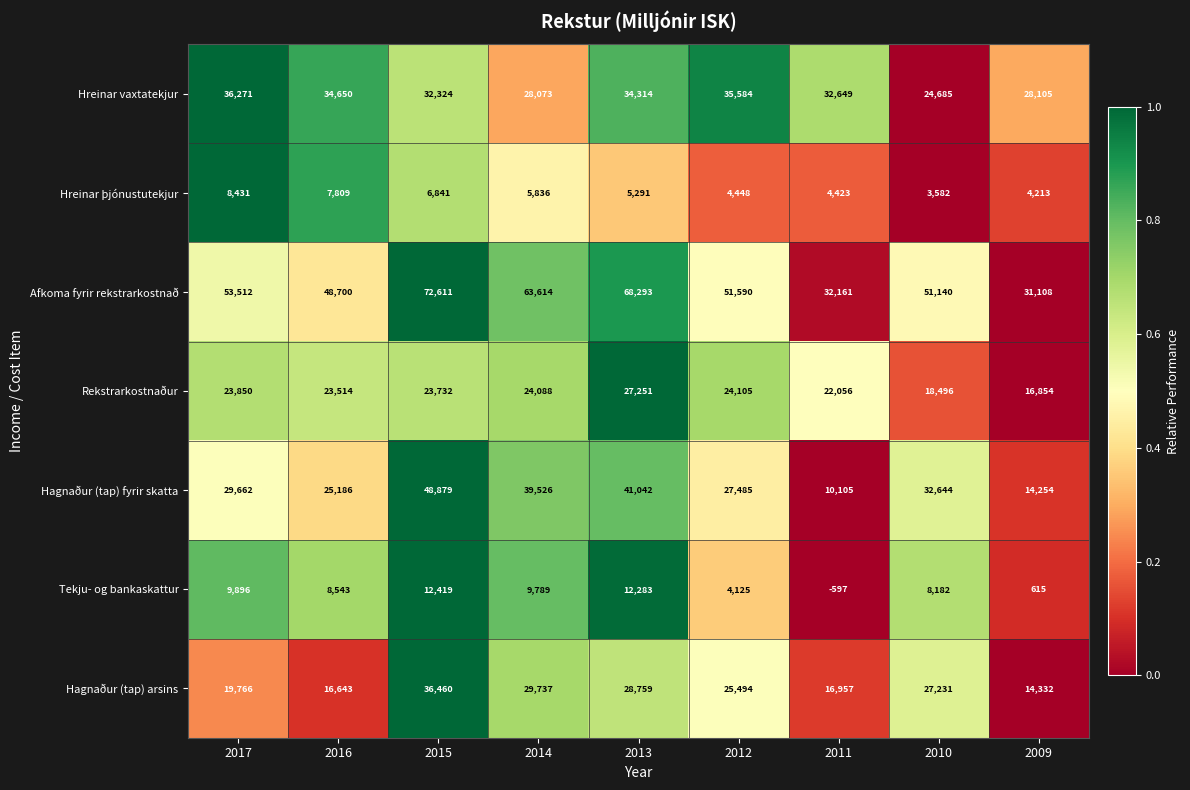

Where does the Afkoma fyrir rekstrarkostnað series first go above 51590?

2017